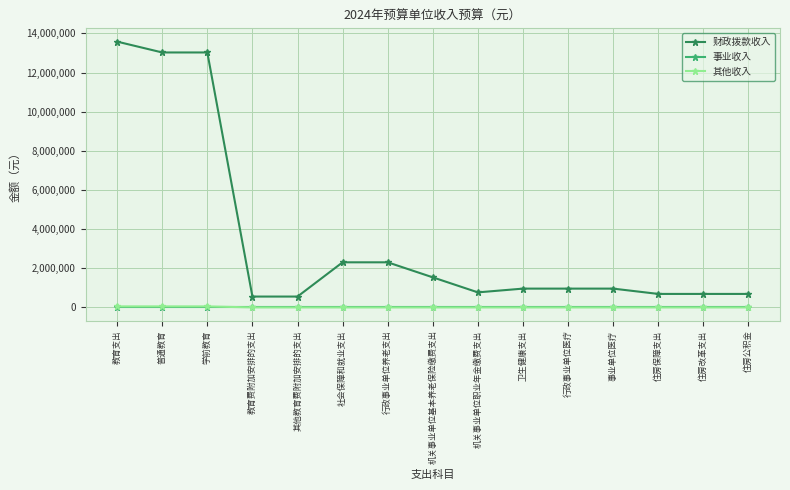

At which category is the sum across all series the highest?

教育支出